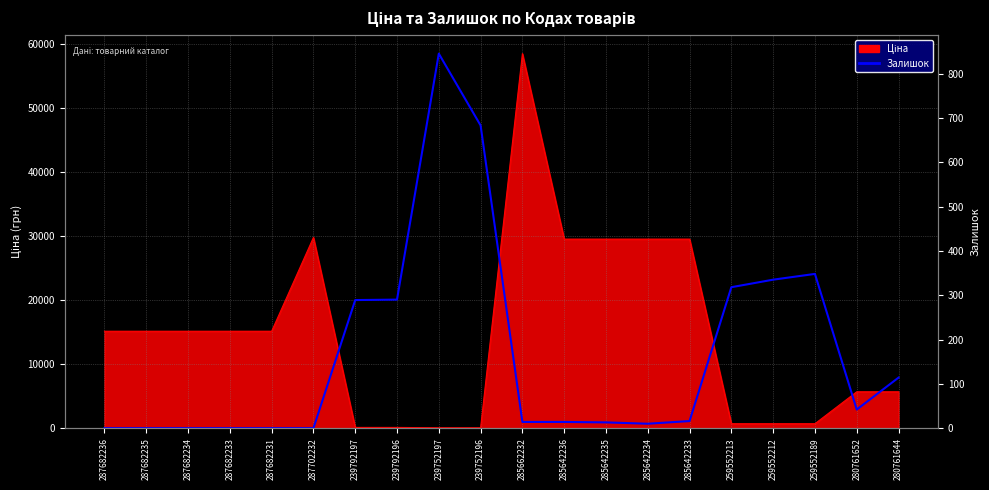

What is the difference between the maximum and minimum values?

845